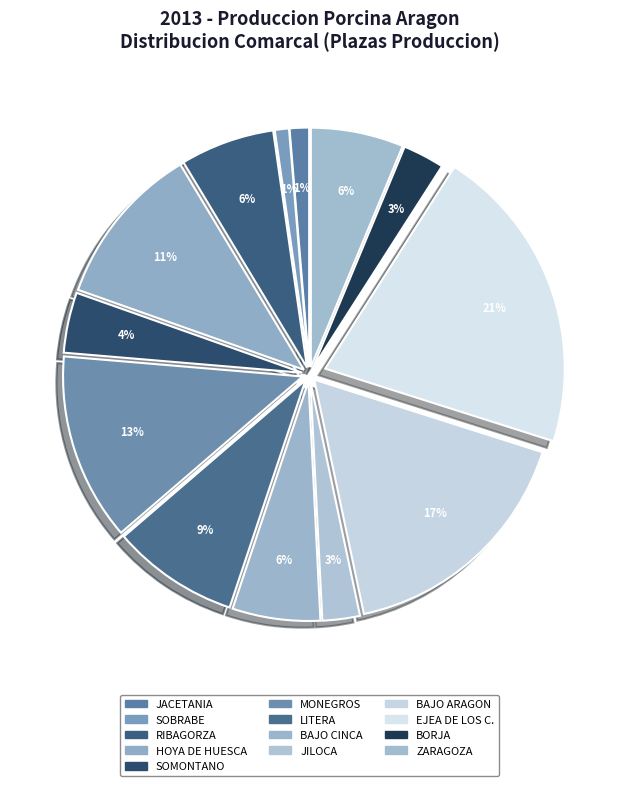

What percentage is NOT represented by BAJO CINCA?

94.1%